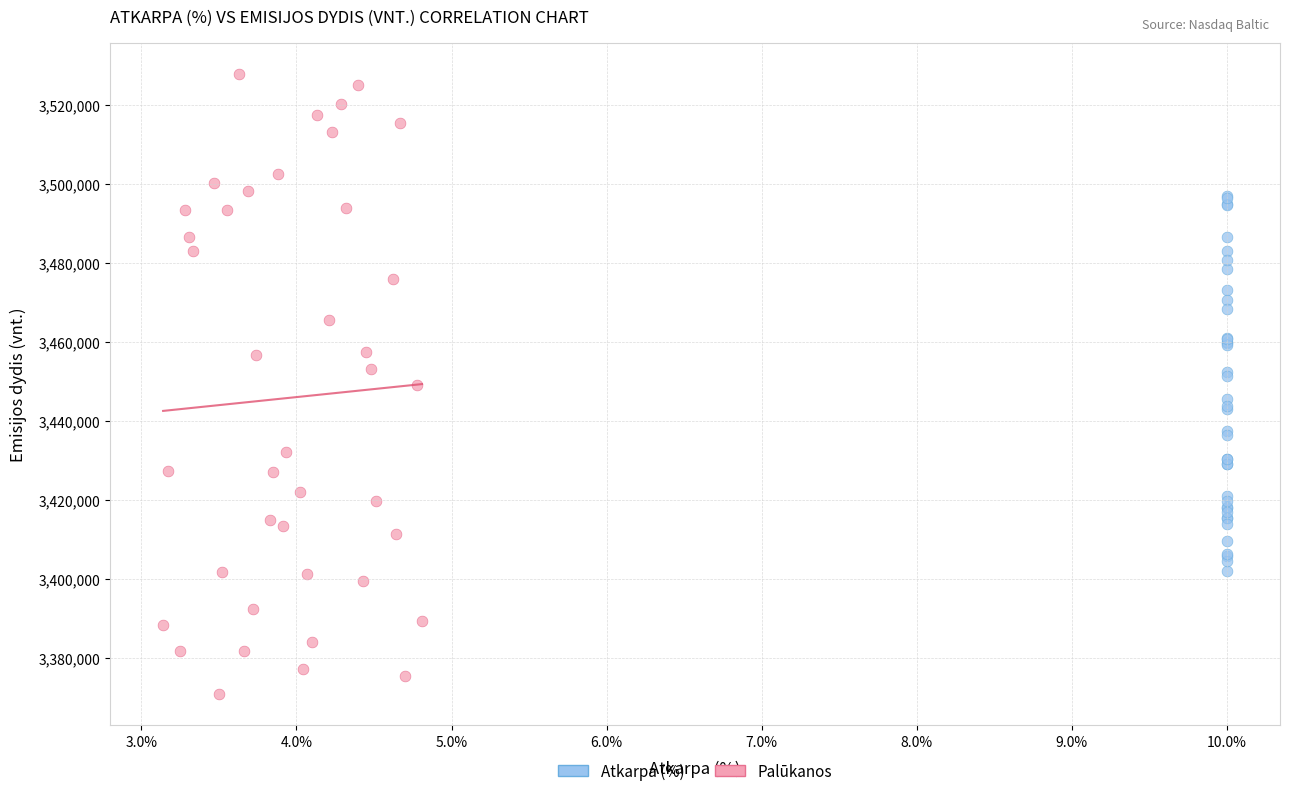

Which series has the largest Y range (max minus min)?

Palūkanos